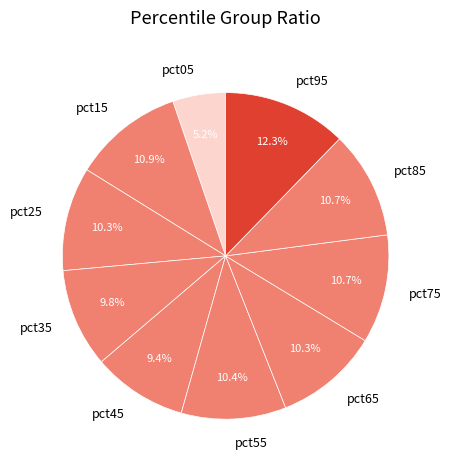

Between pct15 and pct35, which is larger?

pct15